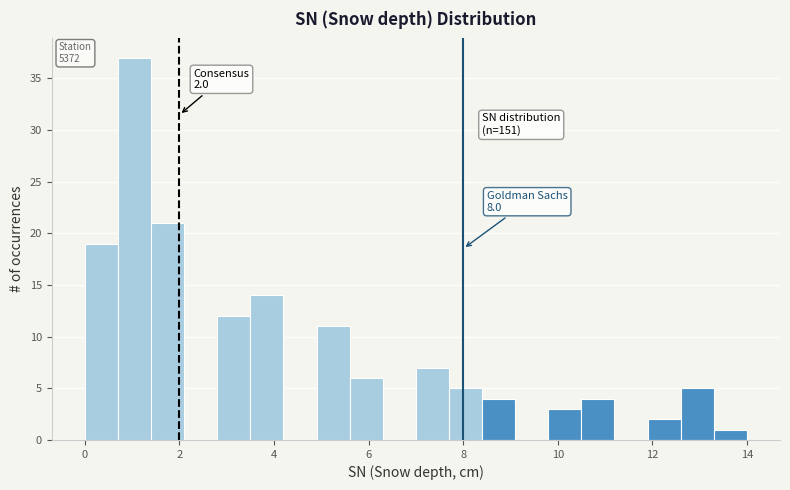

Around what value on the x-axis is the tallest bar? Give the approximate position of its centre, as read against the axis.

1.0